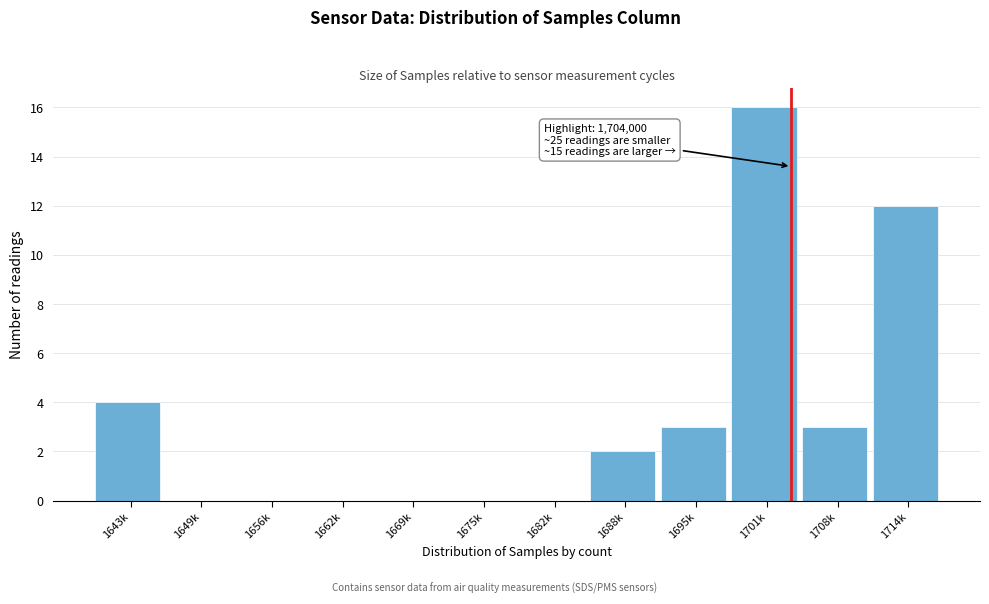

Reading left to right, list all the values displayed in this chart.

1643k=4	1649k=0	1656k=0	1662k=0	1669k=0	1675k=0	1682k=0	1688k=2	1695k=3	1701k=16	1708k=3	1714k=12